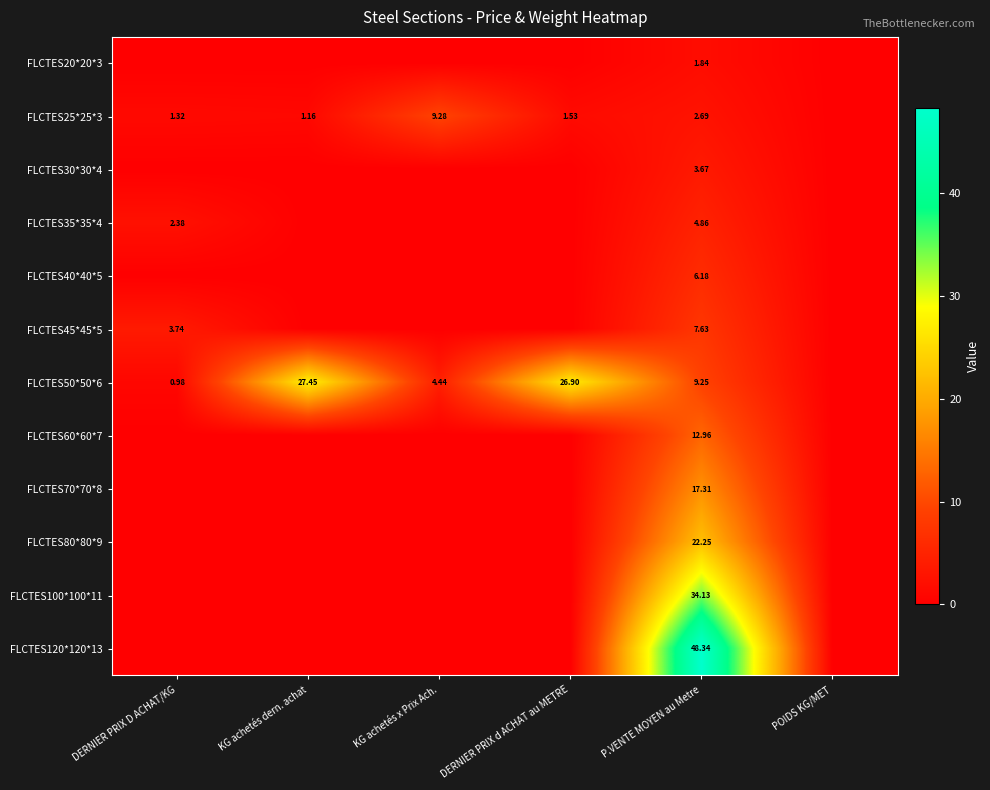

Count the number of categories in the chart.

6